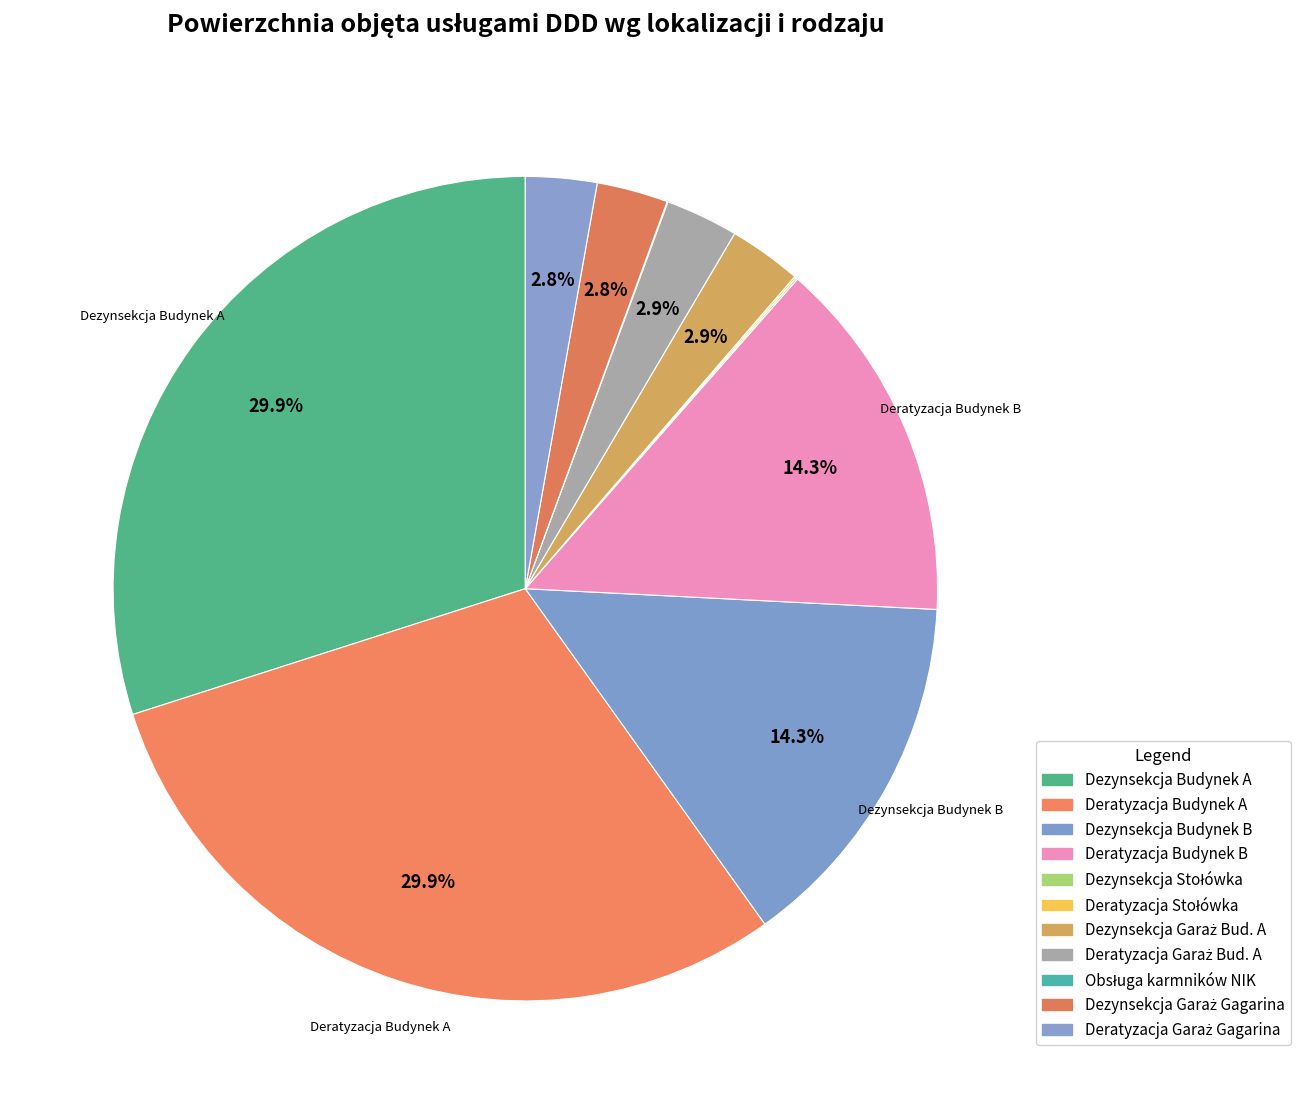

Rank the categories by value from lowest to highest.

Obsługa karmników NIK, Dezynsekcja Stołówka, Deratyzacja Stołówka, Dezynsekcja Garaż Gagarina, Deratyzacja Garaż Gagarina, Dezynsekcja Garaż Bud. A, Deratyzacja Garaż Bud. A, Dezynsekcja Budynek B, Deratyzacja Budynek B, Dezynsekcja Budynek A, Deratyzacja Budynek A